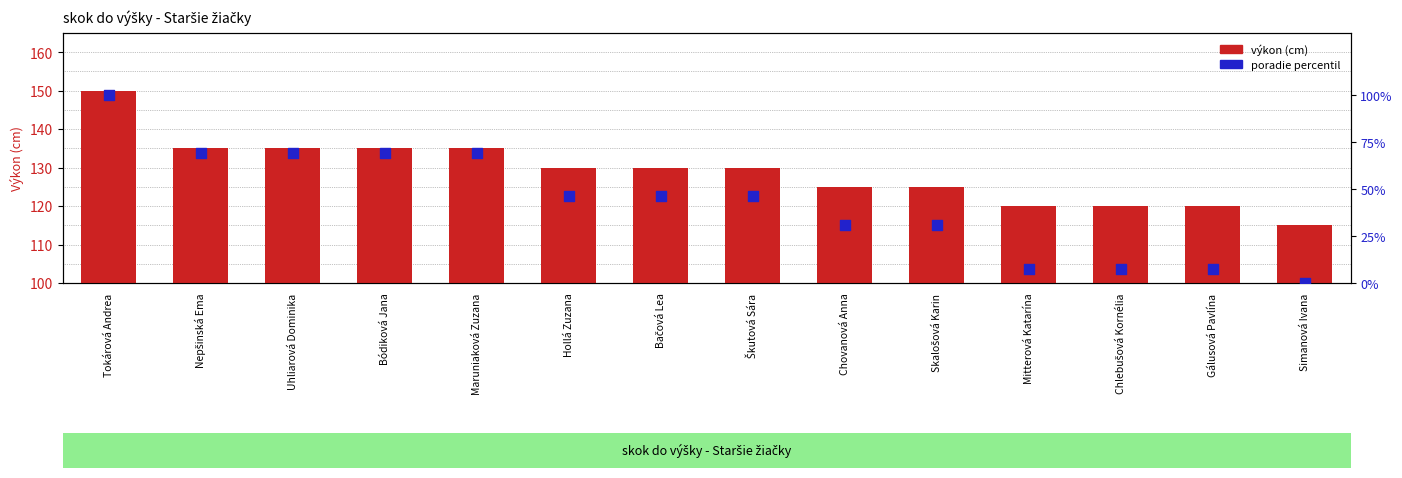

Is the value of výkon (cm) at Chovanová Anna greater than the value of poradie percentil at Uhliarová Dominika?

Yes